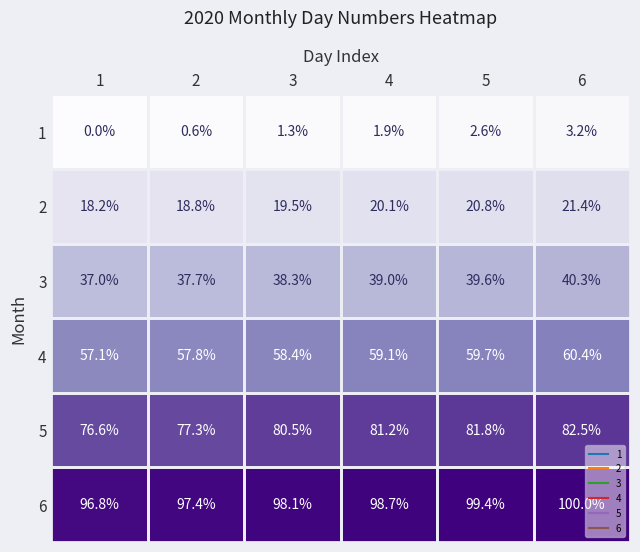

At which category is the sum across all series the highest?

6